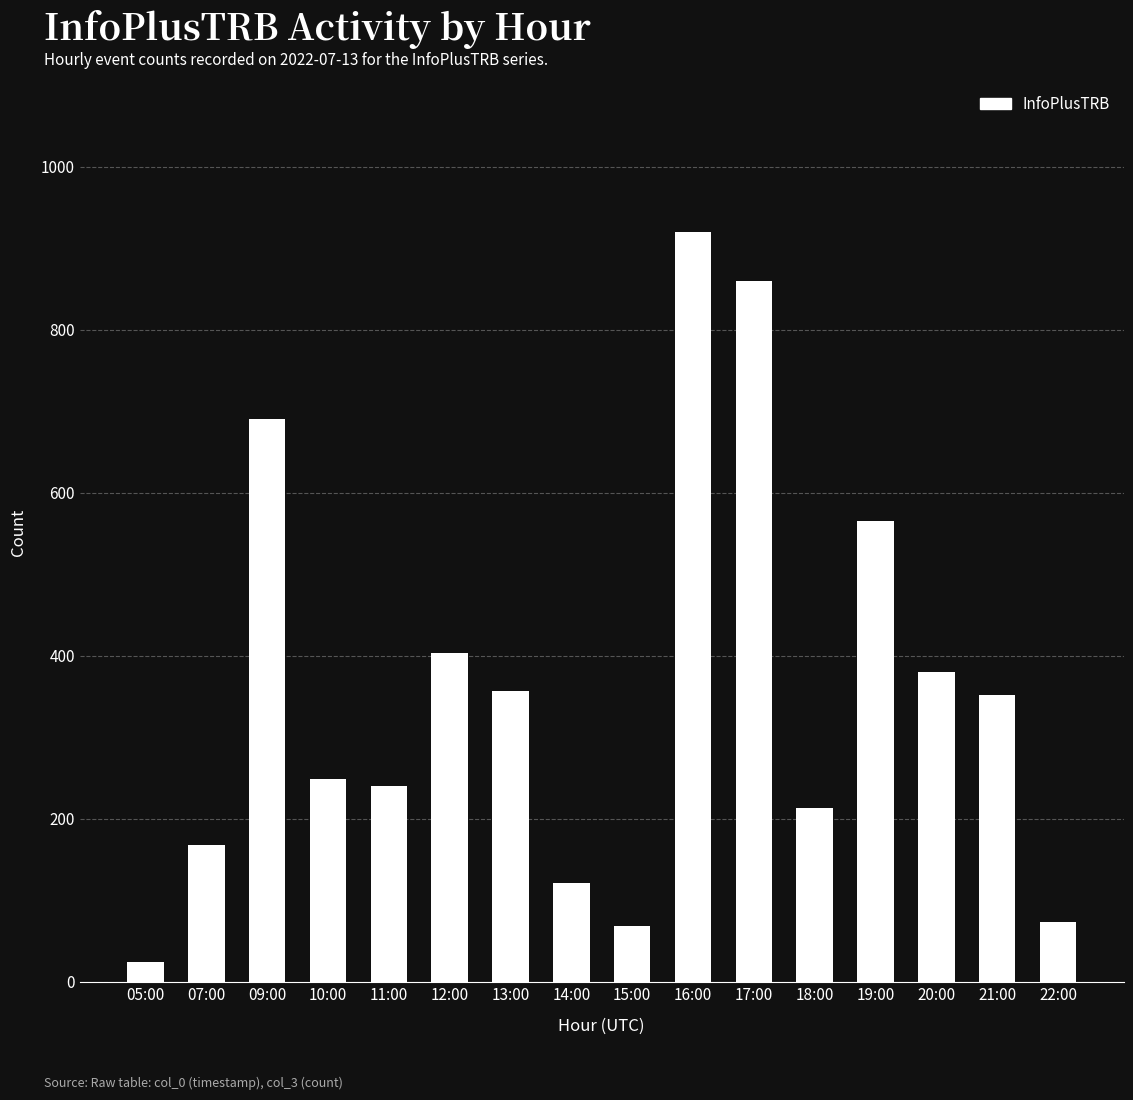

How many distinct data groups are displayed?

1